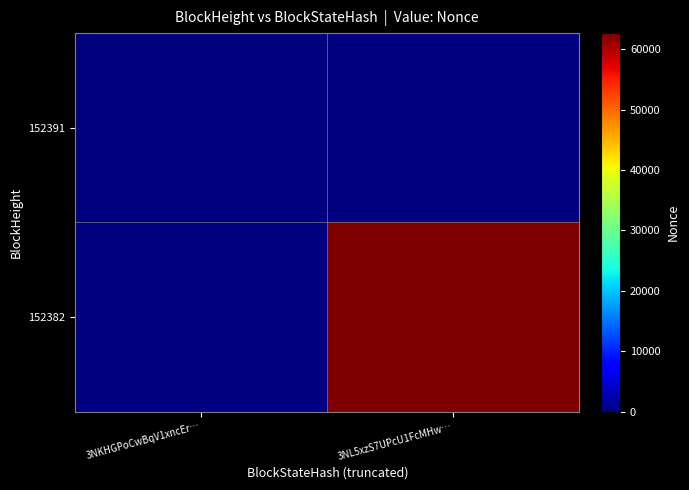

List the labels in order of 152391 value, largest first.

3NKHGPoCwBqV1xncEr…, 3NL5xzS7UPcU1FcMHw…